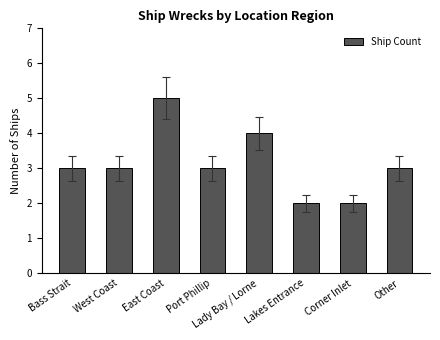

What is the label of the 4th bar from the left?

Port Phillip